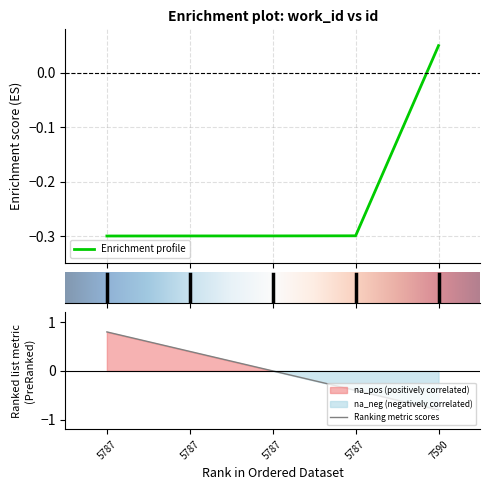

Is it true that the value at 5787 is -0.3?

True